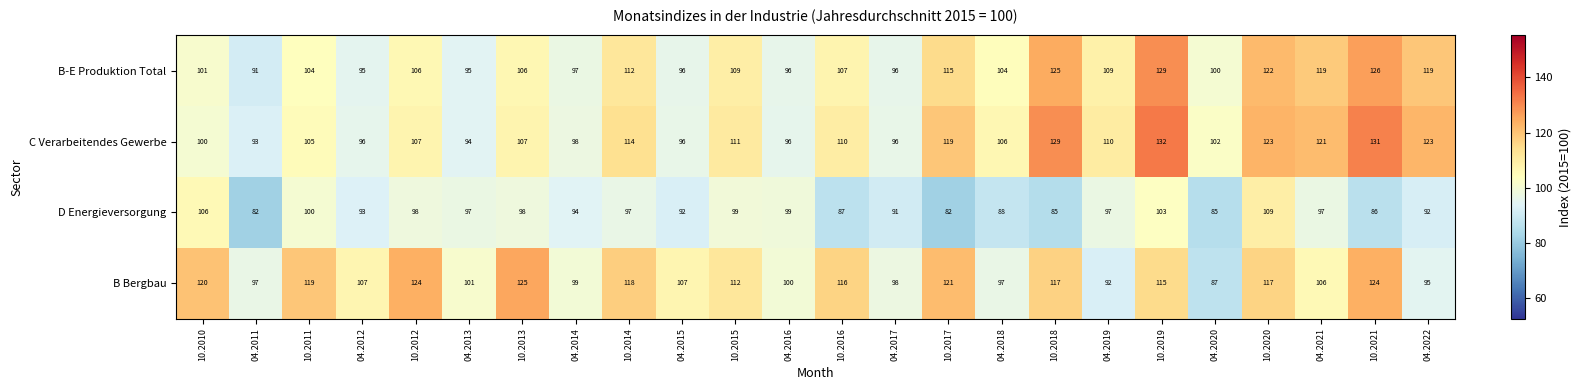

Which series has the largest range (max minus min)?

C Verarbeitendes Gewerbe